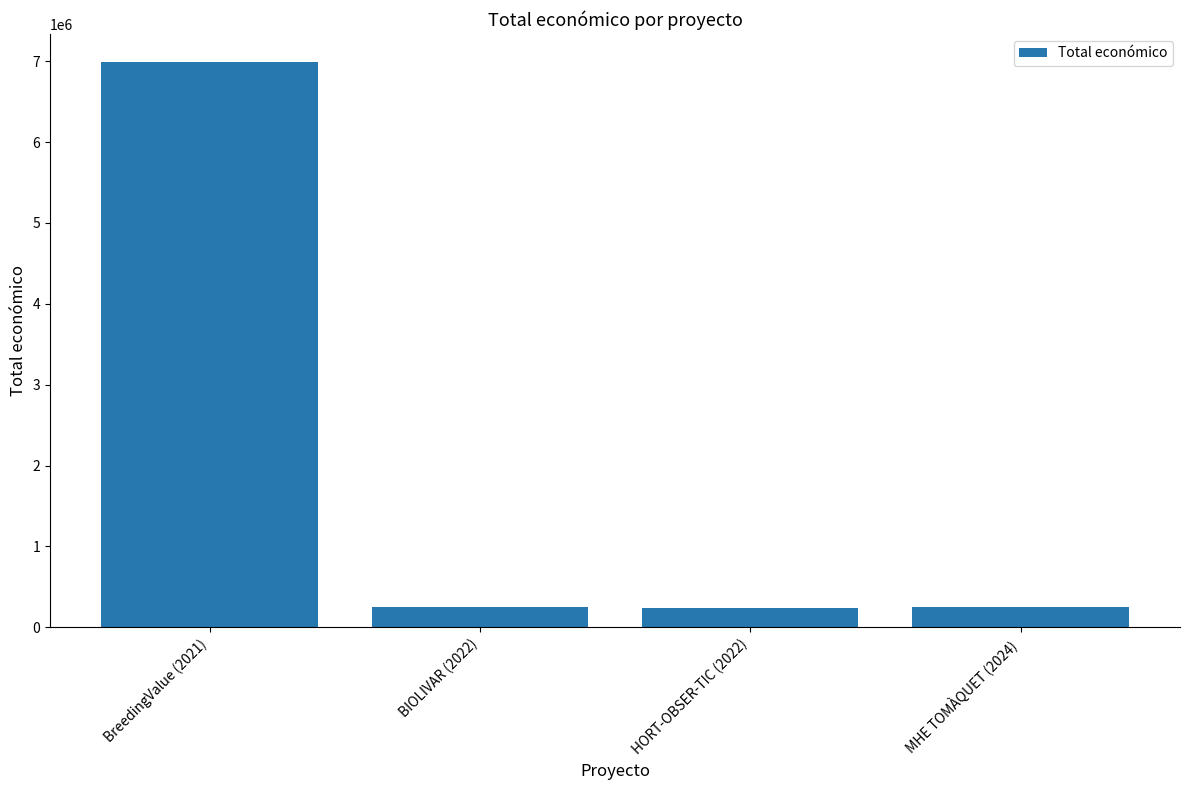

What is the difference between the values at MHE TOMÀQUET (2024) and BIOLIVAR (2022)?

4275